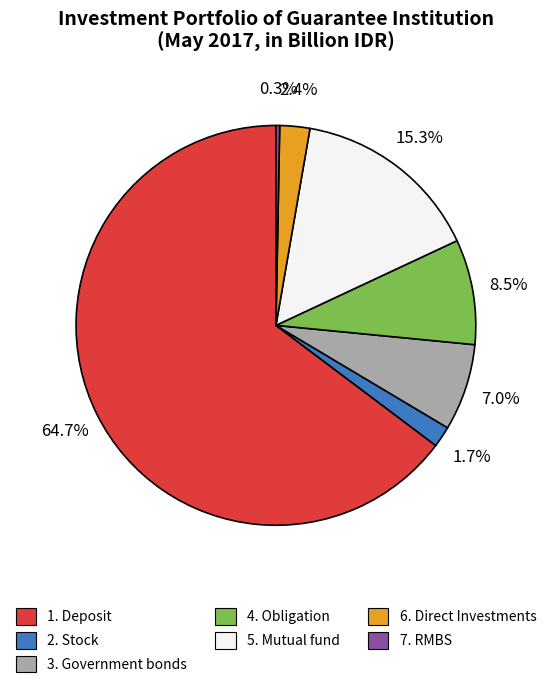

Is there any slice that represents more than half of the pie?

Yes